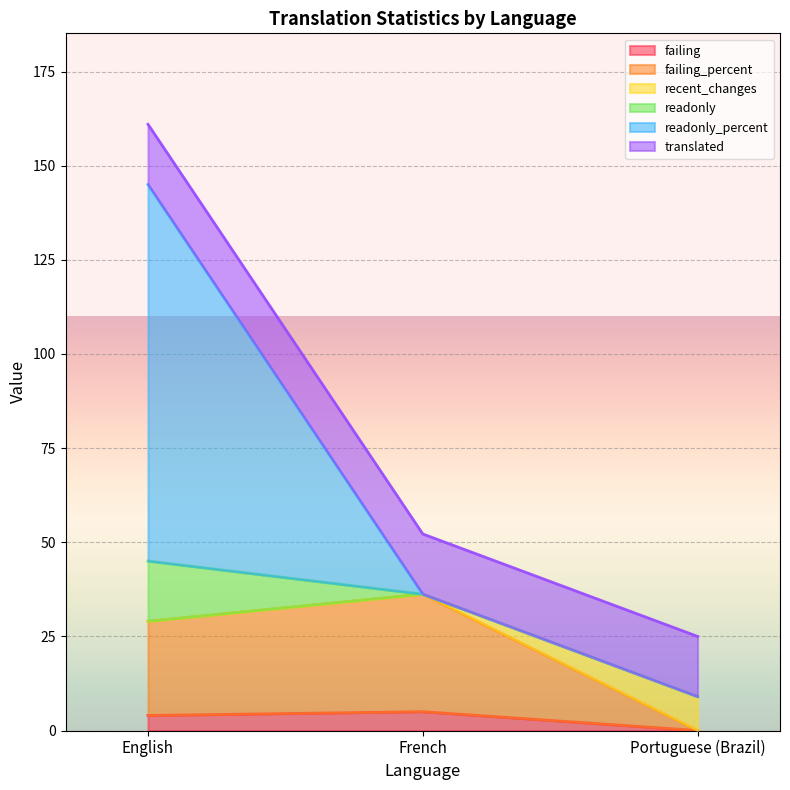

What is the highest value of the failing series?

5.0